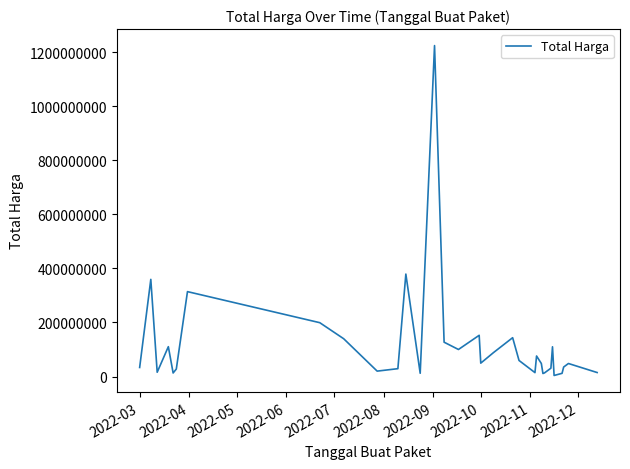

What is the greatest value displayed?

1224682000.0